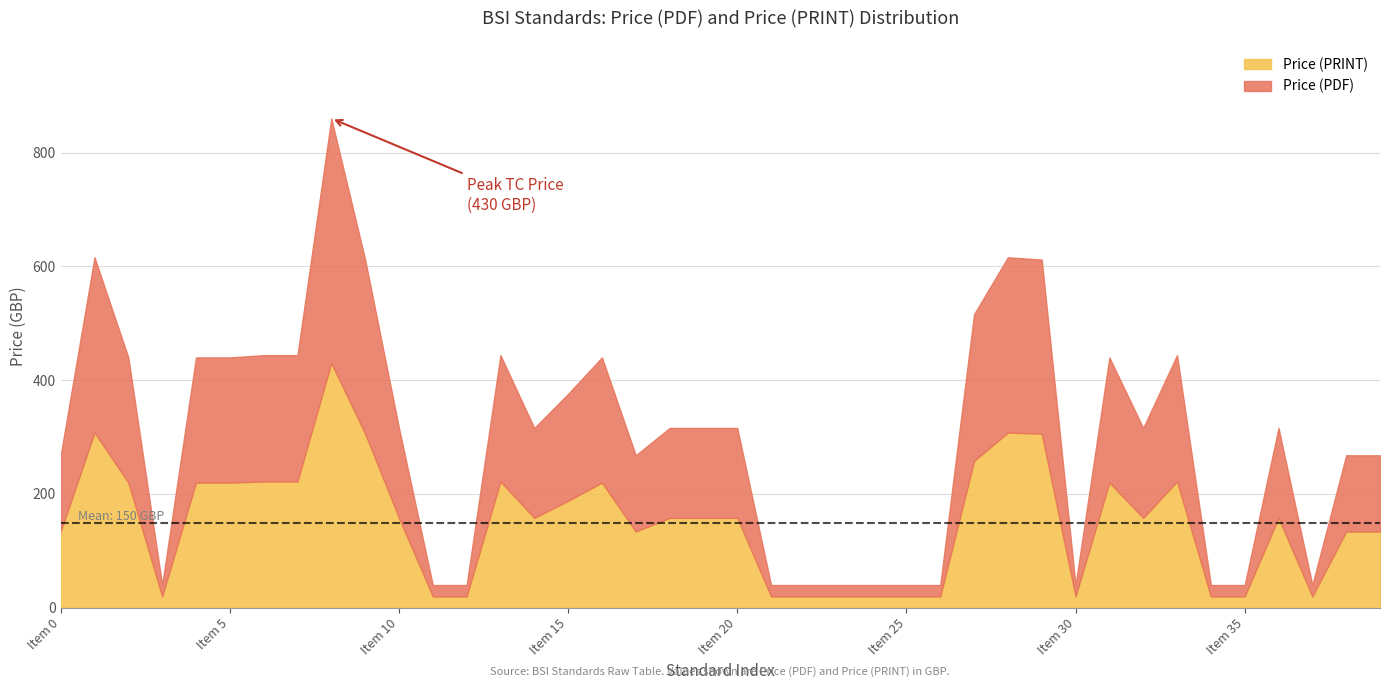

Does the chart have visible grid lines?

Yes